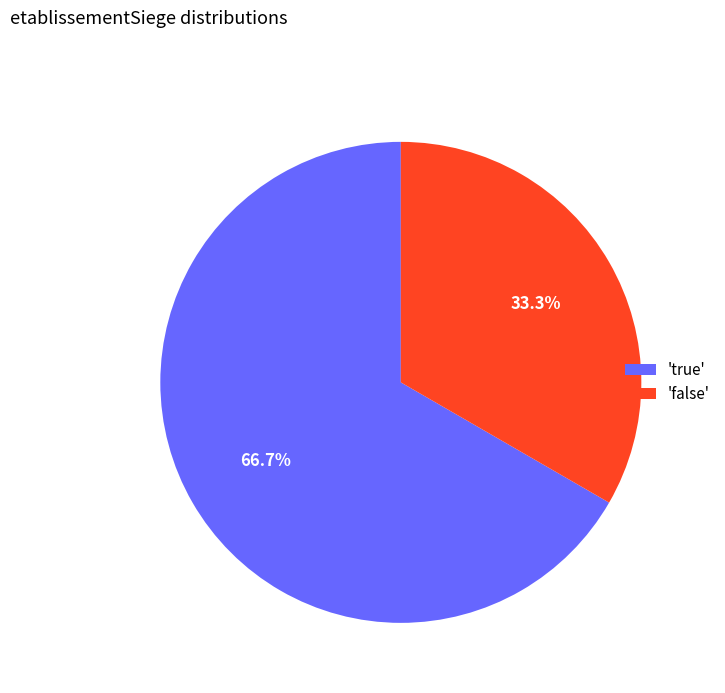

Rank the categories by value from lowest to highest.

'false', 'true'